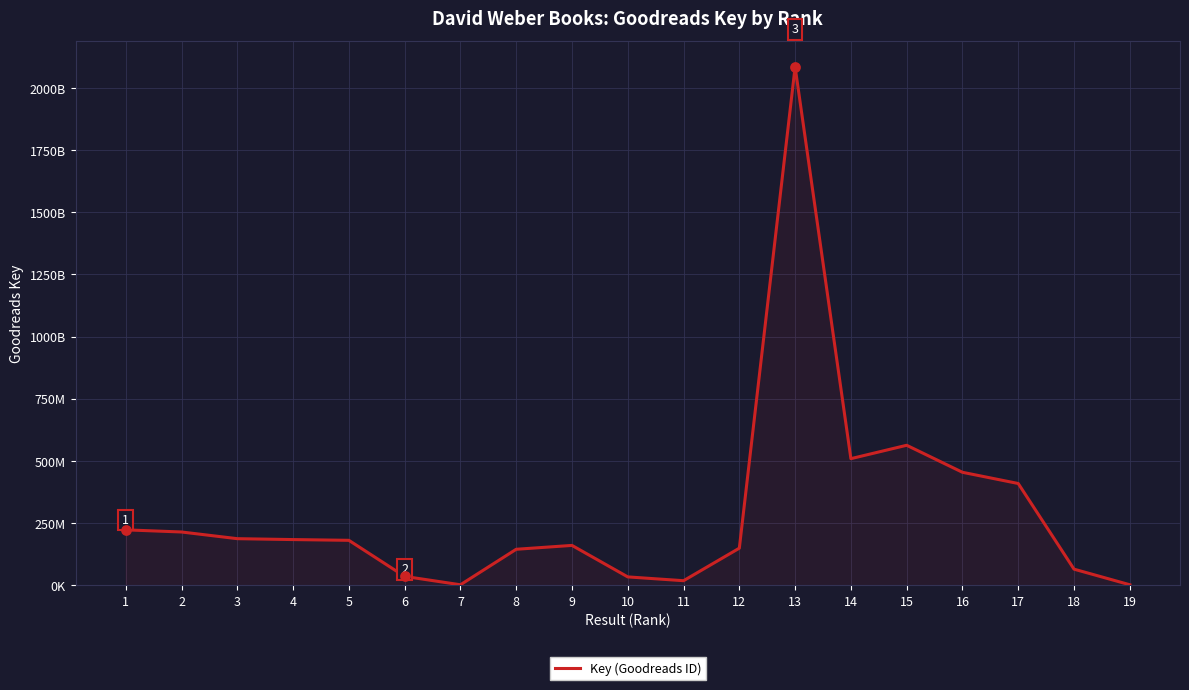

Does the chart have visible grid lines?

Yes